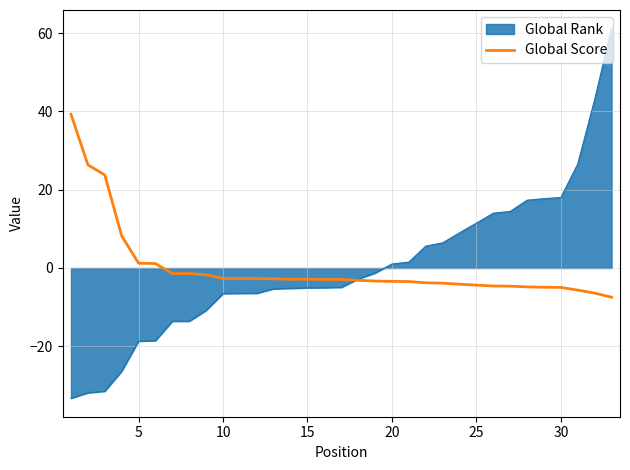

What is the maximum value shown in the chart?

61.2